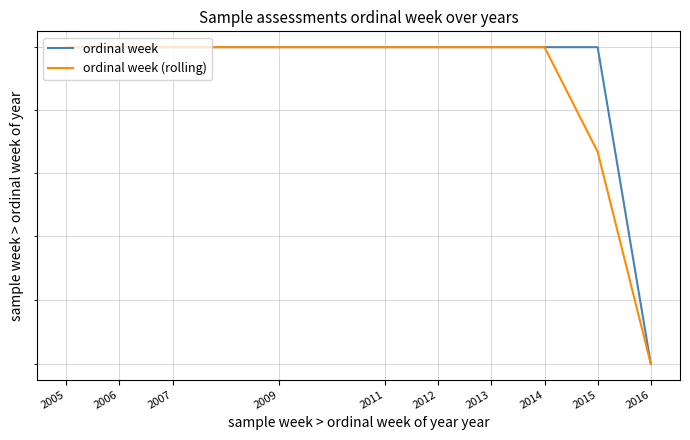

True or false: ordinal week has more than 1 interior local peaks.

False